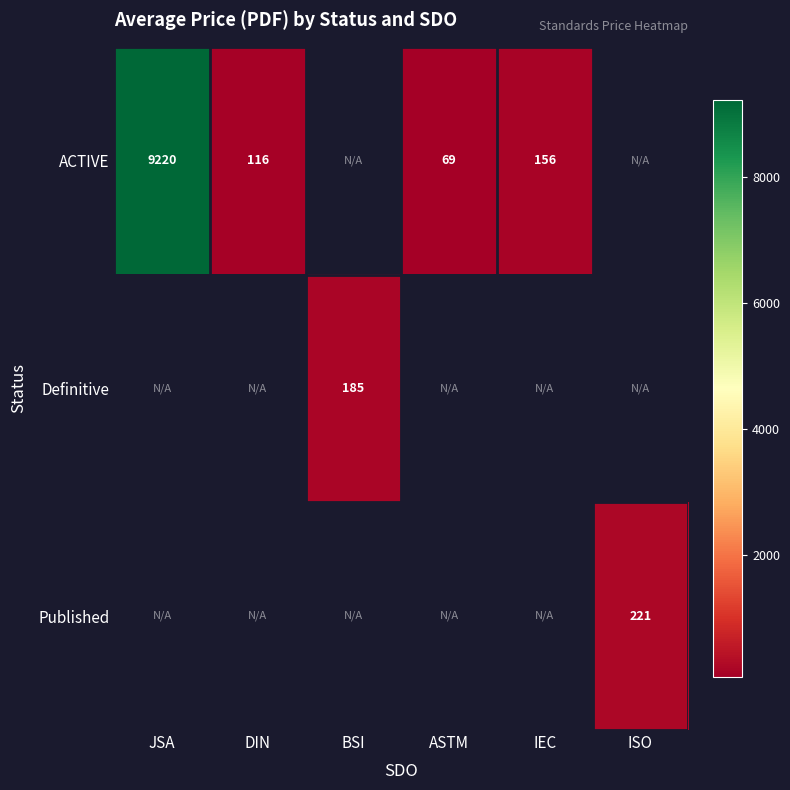

The ACTIVE series shows 41 at DIN. True or false?

False